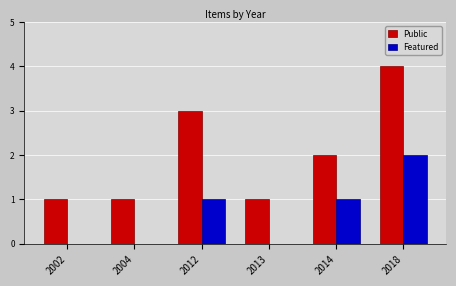

What value does the Public series have at 2018?

4